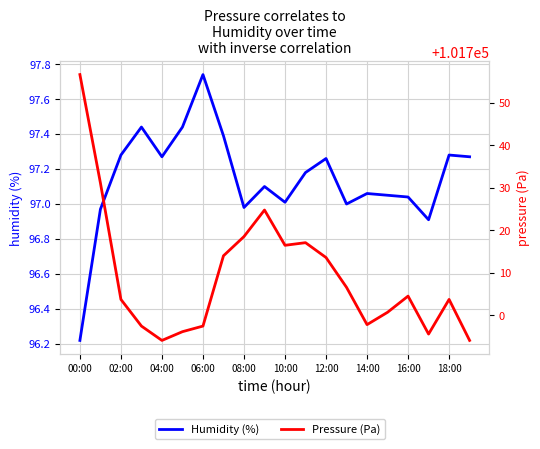

How many lines are shown in the chart?

2